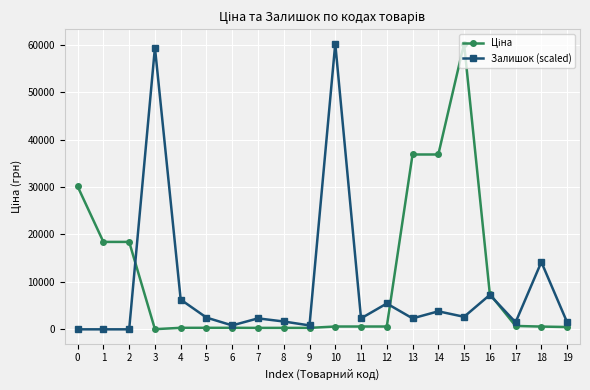

True or false: Залишок (scaled) has more than 2 interior local peaks.

True